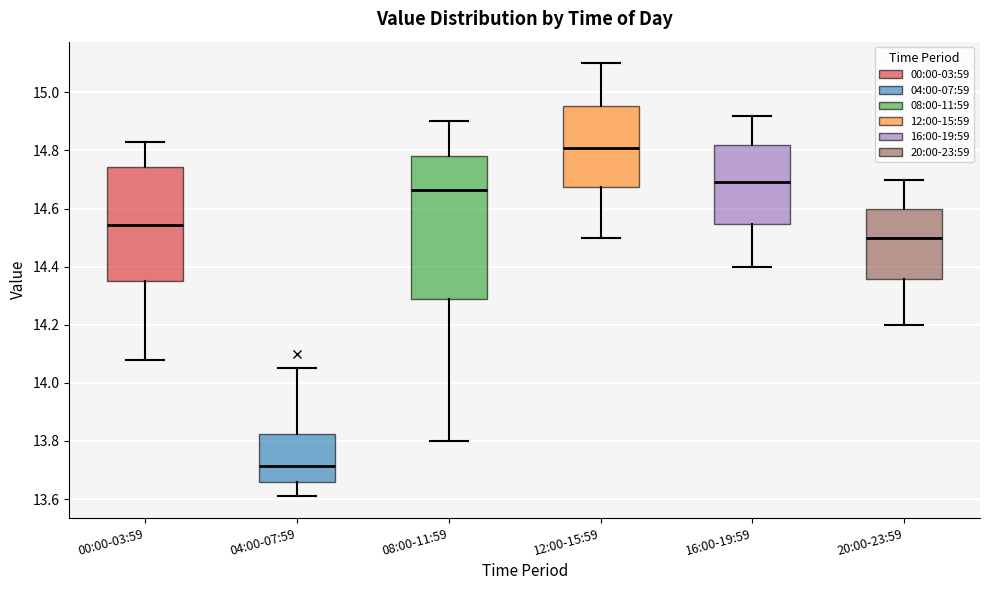

Where is the upper edge of the box for 00:00-03:59 on the y-axis? The values are not printed on the chart, so give them approximately, as read against the axis.

14.74